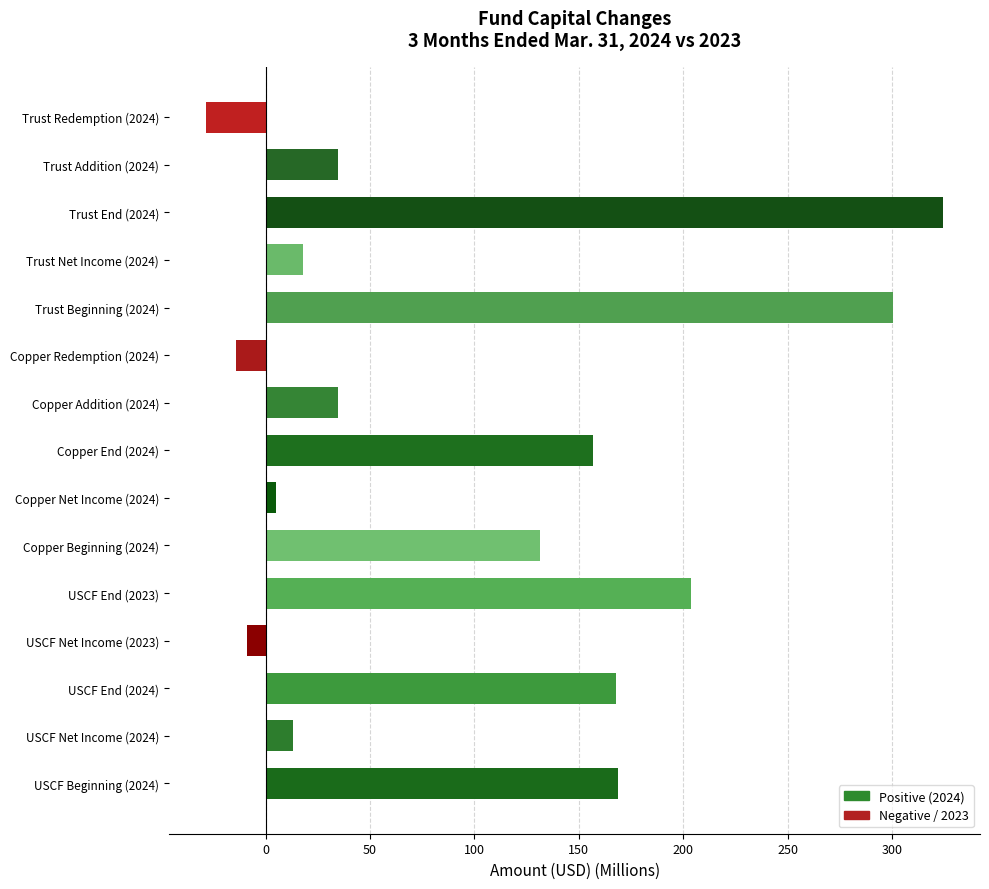

What is the change in value from USCF End (2023) to Copper Beginning (2024)?

-72.2